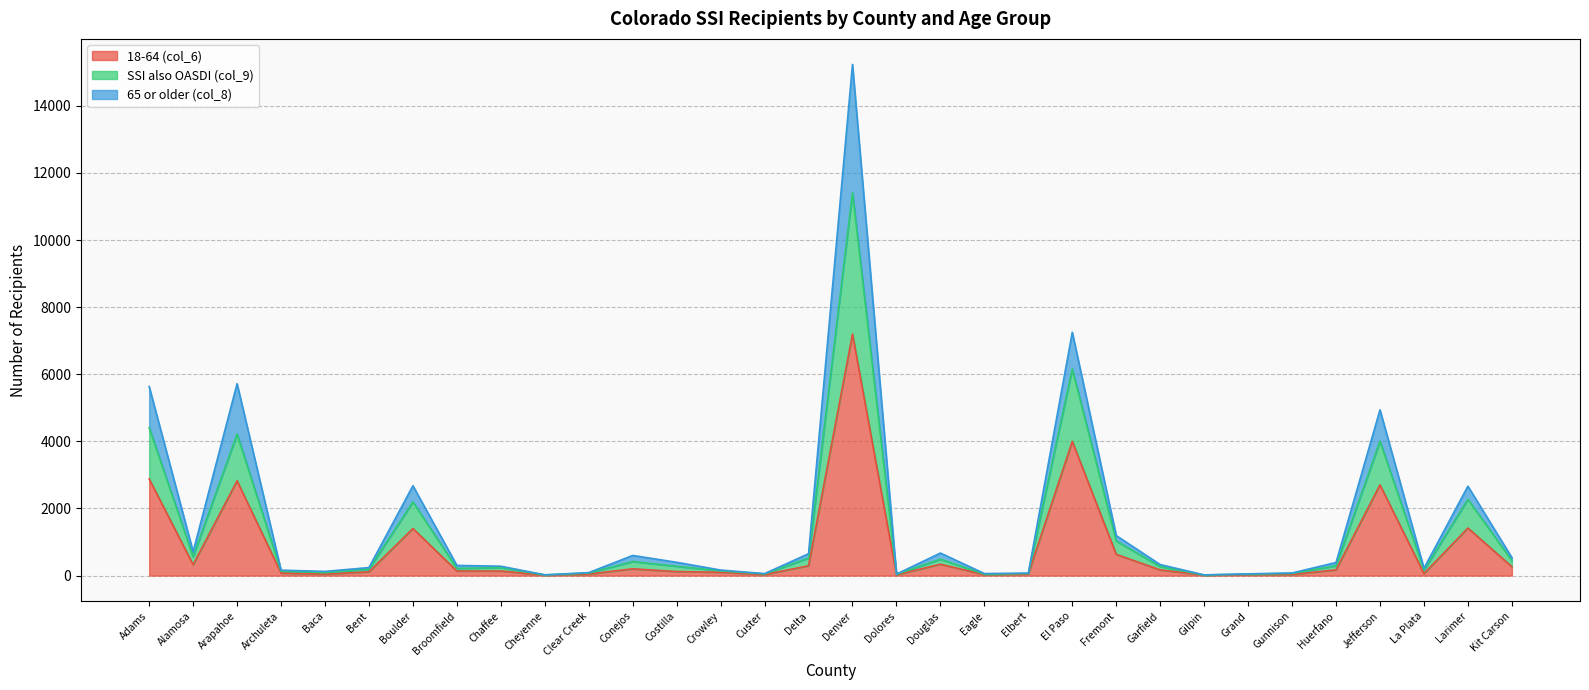

Reading left to right, list all the values displayed in this chart.

18-64 (col_6): 2881	324	2824	75	44	112	1403	136	136	12	46	201	120	99	30	292	7197	25	338	28	49	4000	632	168	14	28	34	170	2704	59	1417	264
SSI also OASDI (col_9): 4408	564	4219	131	89	189	2195	215	235	19	75	419	277	142	51	522	11409	40	488	43	62	6160	1032	269	17	45	65	292	4004	160	2272	448
65 or older (col_8): 5635	712	5719	161	124	239	2677	303	279	23	88	600	396	165	58	652	15234	44	672	60	74	7252	1191	328	21	52	77	390	4940	219	2664	536